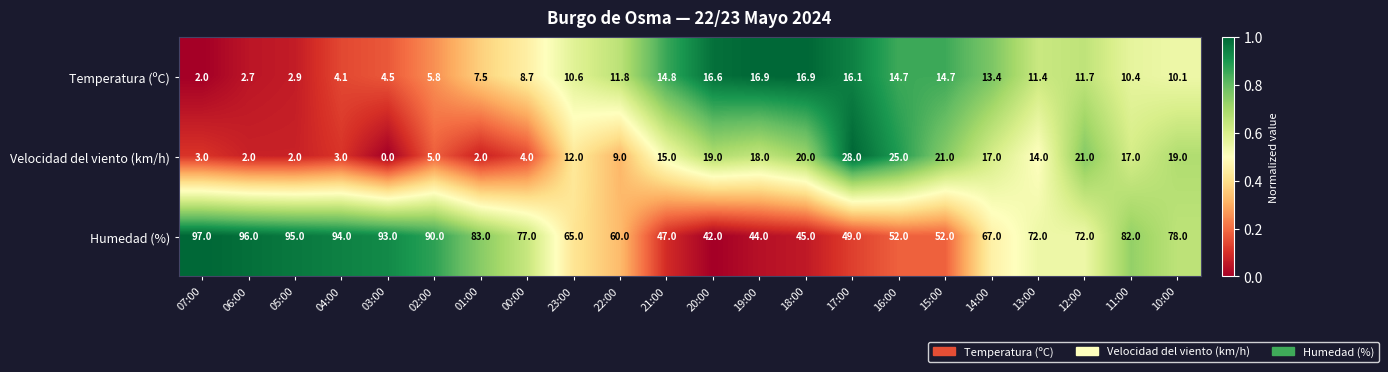

The Temperatura (ºC) series shows 3.7 at 06:00. True or false?

False